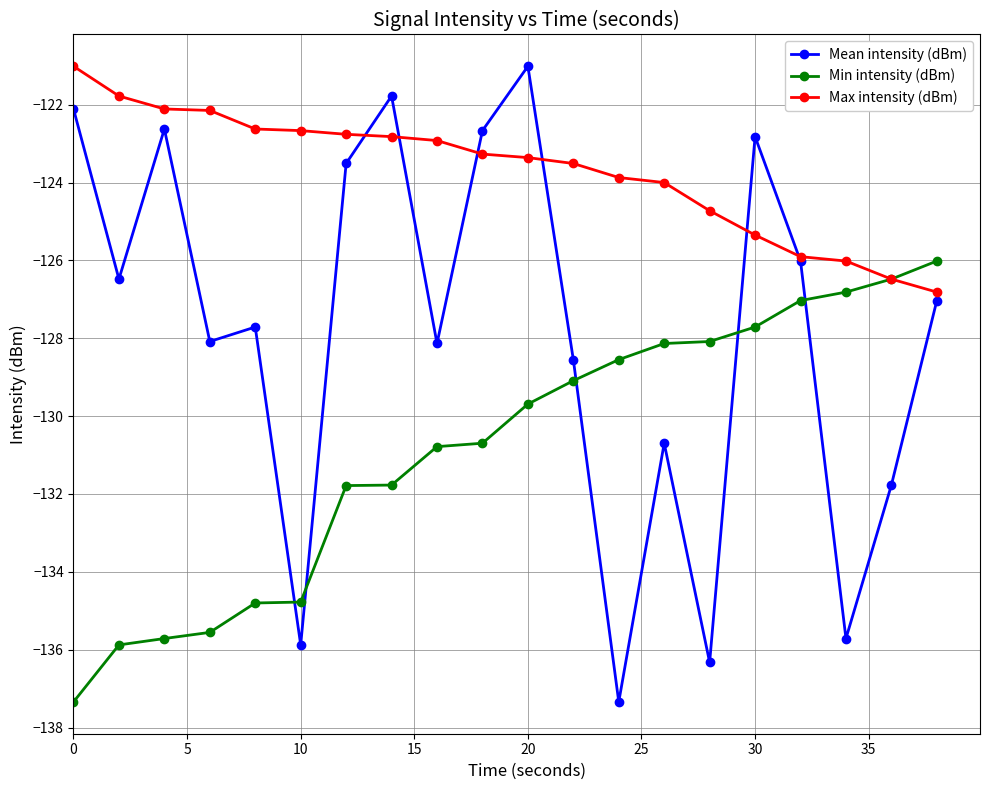

How many intersections are there between Min intensity (dBm) and Mean intensity (dBm)?

5